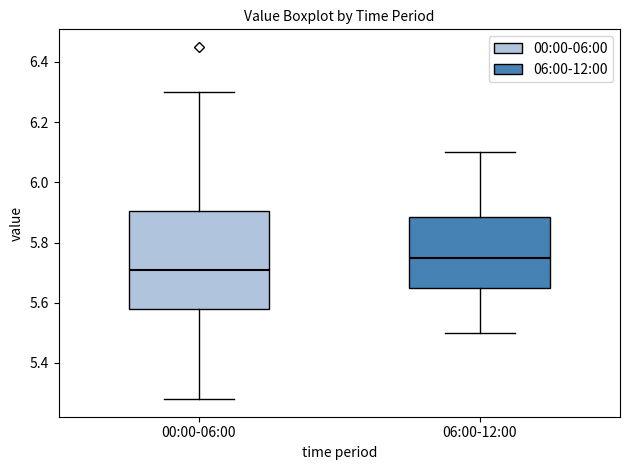

Where does the lower whisker of the box for 00:00-06:00 end on the y-axis? The values are not printed on the chart, so give them approximately, as read against the axis.

5.28